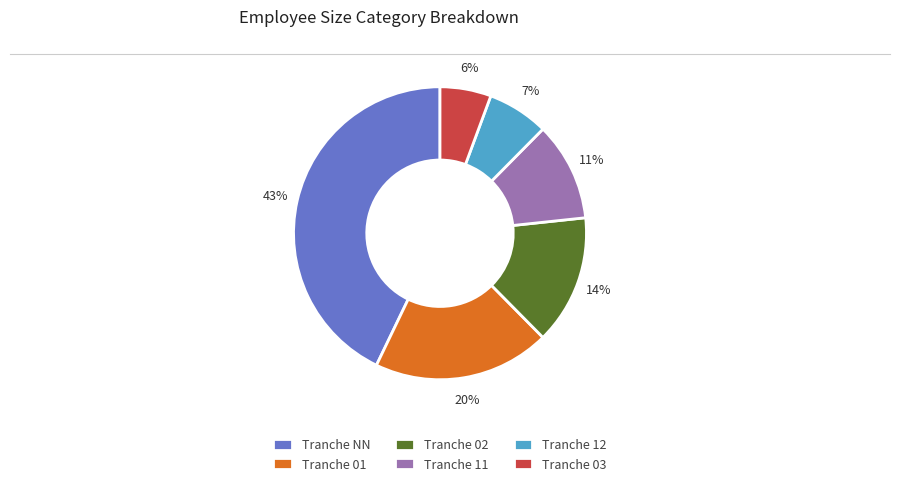

How many segments does this pie chart have?

6